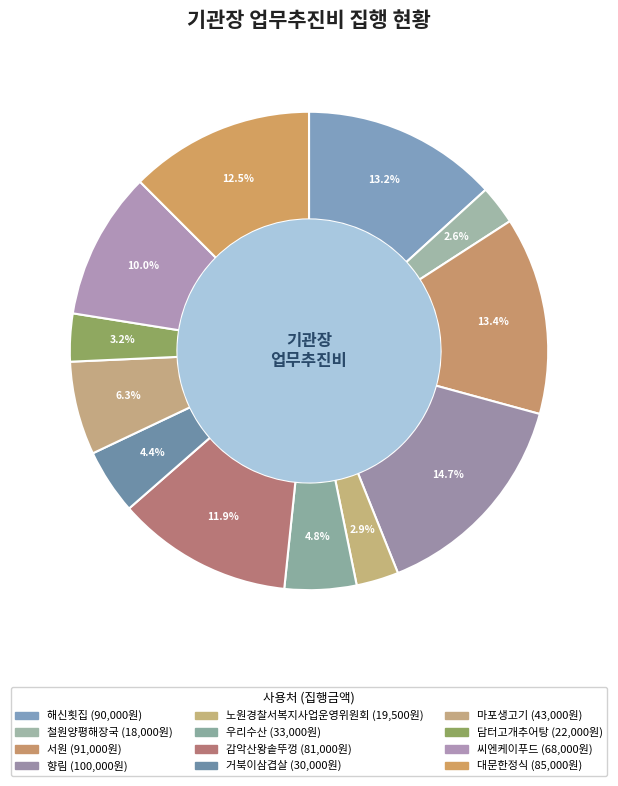

Count the number of slices in the pie.

12